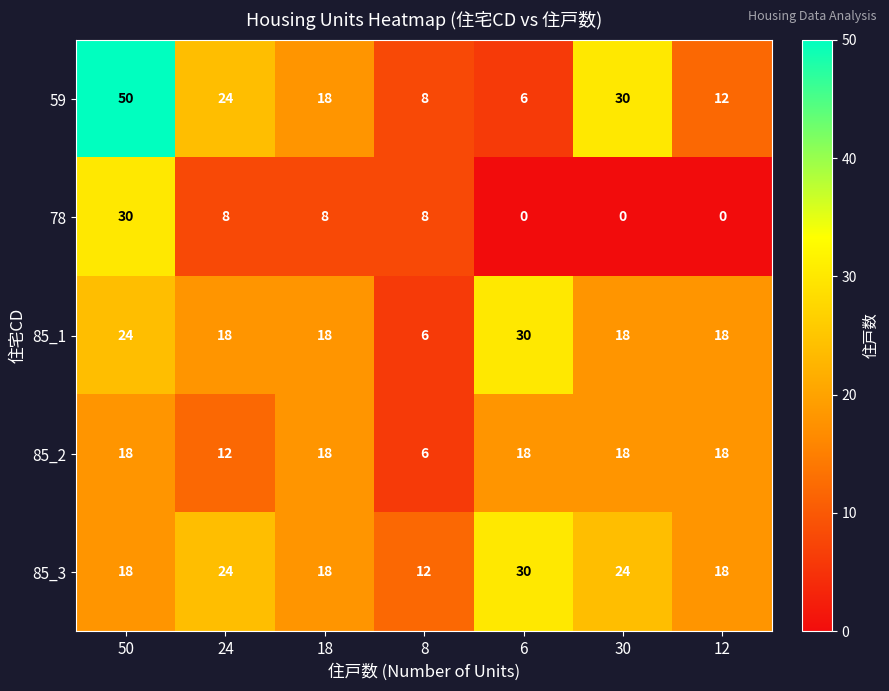

Which series changed the most between 18 and 12?

78